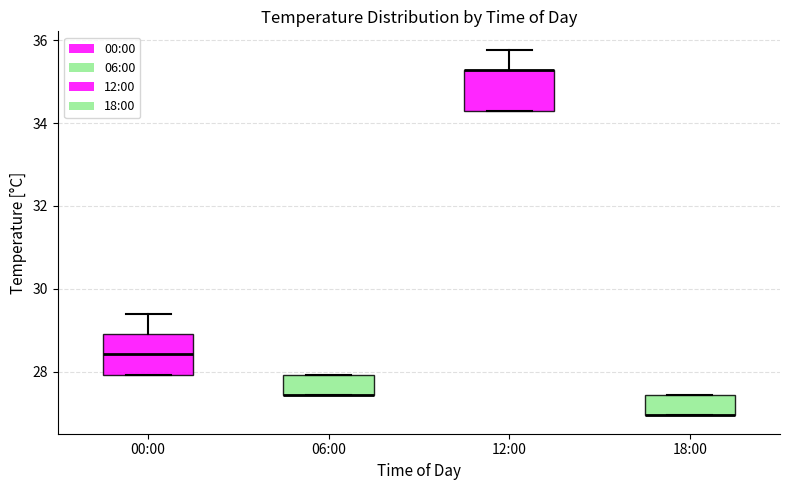

Reading left to right, read every box against the y-axis: the position of its median line, the range the box covers, and the ends of its whiskers. The values are not printed on the chart, so give them approximately, as read against the axis.

00:00: median 28.4, box 28.0 to 29.0, whiskers 28.0 to 29.4
06:00: median 27.4 (drawn on the box's lower edge), box 27.4 to 28.0, whiskers 27.4 to 28.0
12:00: median 35.2 (drawn on the box's upper edge), box 34.4 to 35.2, whiskers 34.4 to 35.8
18:00: median 27.0 (drawn on the box's lower edge), box 27.0 to 27.4, whiskers 27.0 to 27.4